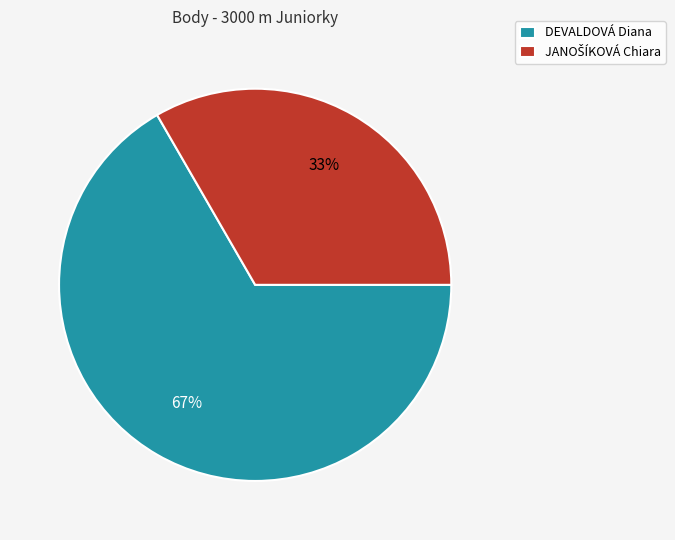

To the nearest percent, what is the average slice percentage?

50%